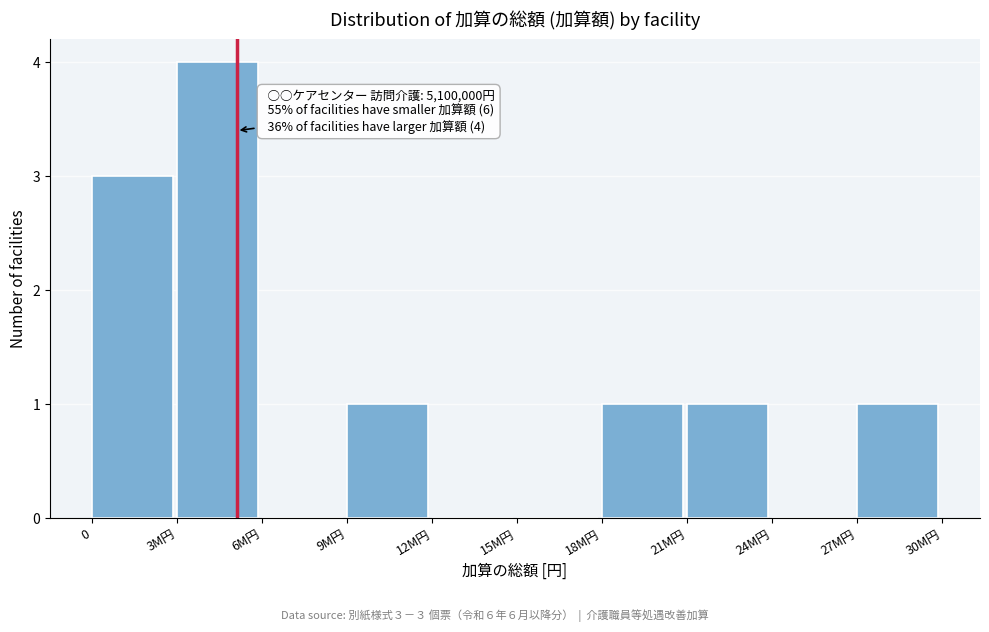

Reading left to right, list all the values displayed in this chart.

0=3	3M円=4	6M円=0	9M円=1	12M円=0	15M円=0	18M円=1	21M円=1	24M円=0	27M円=1